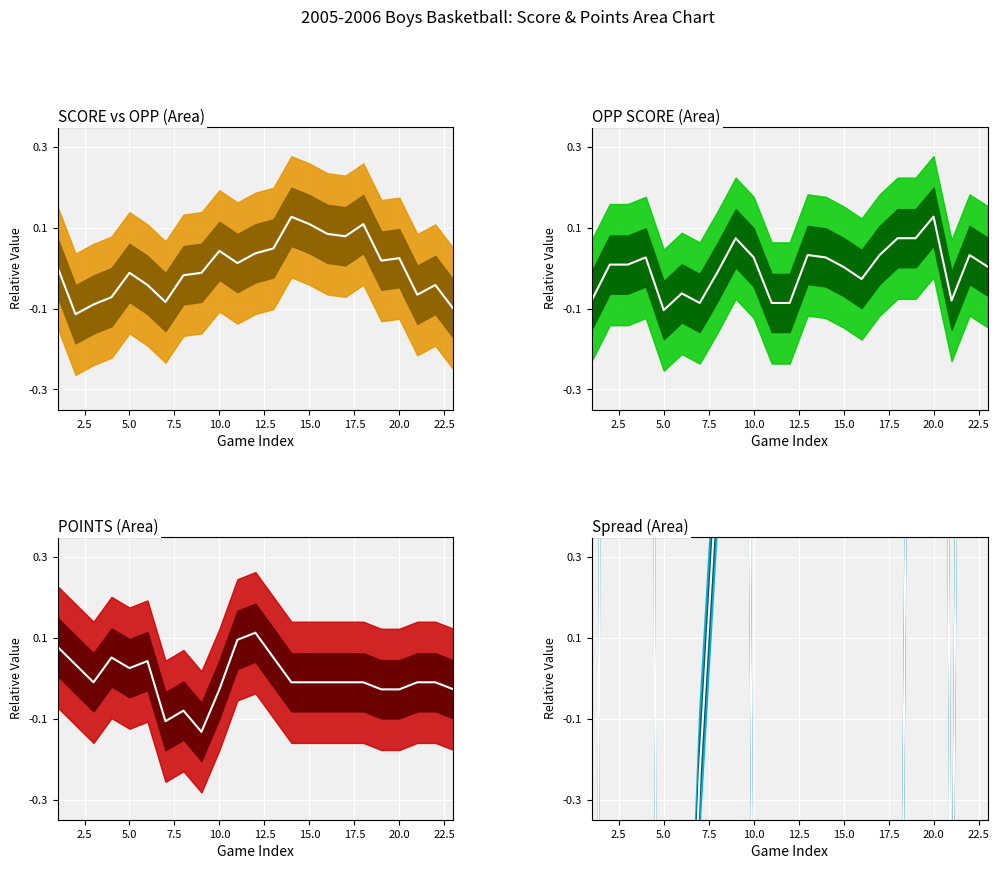

What is the value of the Spread center point at the 15th from the left?

-6.8